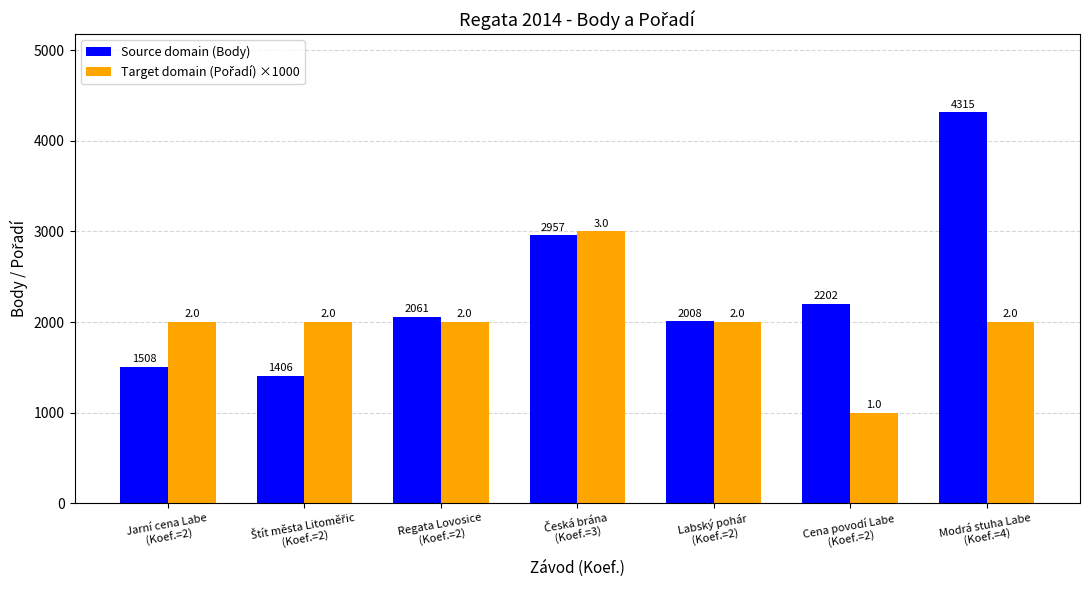

What is the label of the 7th bar from the right?

Jarní cena Labe
(Koef.=2)